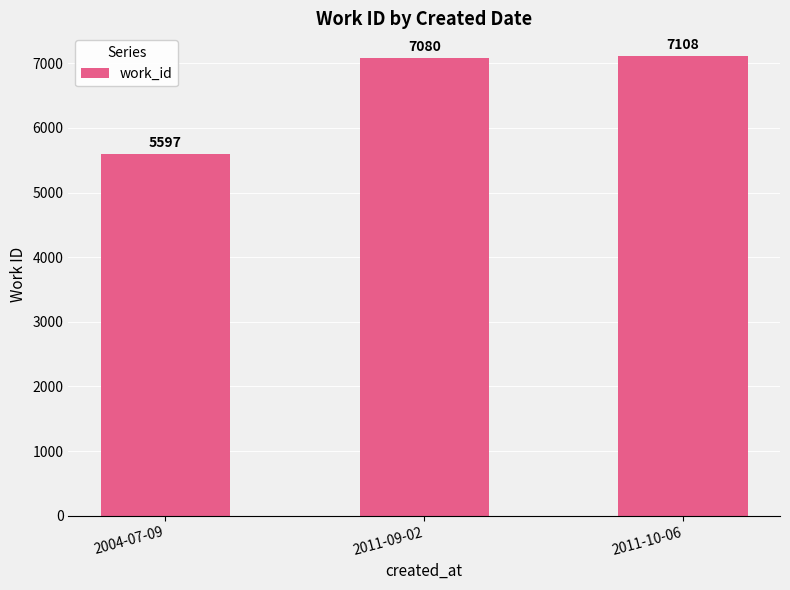

The chart shows a value of 7108 at 2011-10-06. True or false?

True